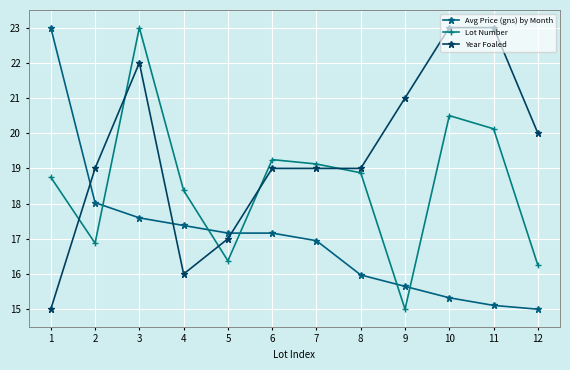

True or false: Year Foaled has more than 0 interior local peaks.

True